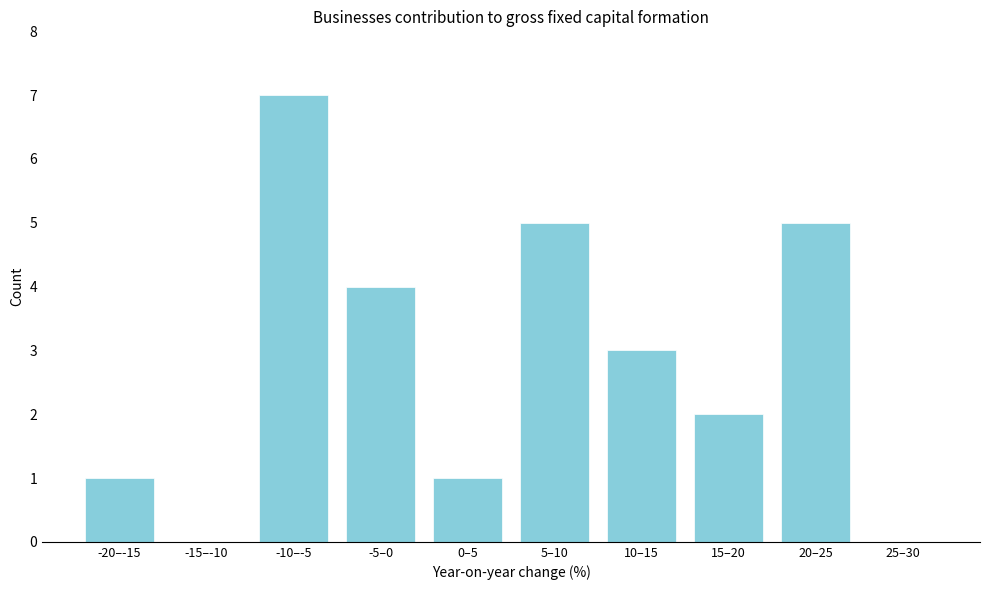

Reading left to right, list all the values displayed in this chart.

-20–-15=1	-15–-10=0	-10–-5=7	-5–0=4	0–5=1	5–10=5	10–15=3	15–20=2	20–25=5	25–30=0